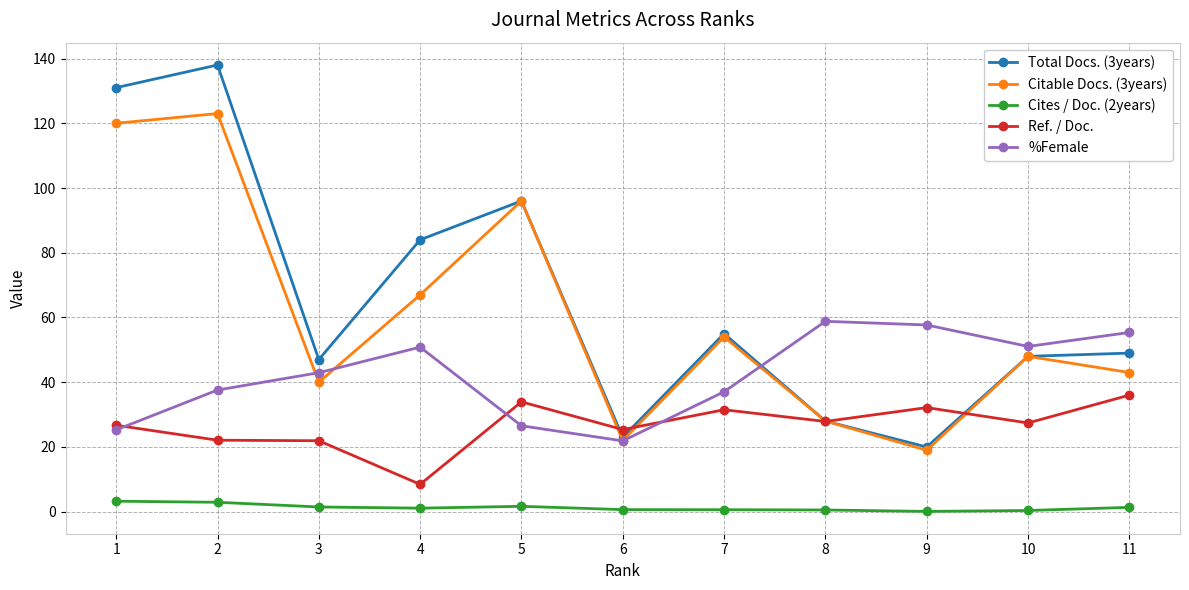

What is the approximate value of Total Docs. (3years) at 3?

47.0